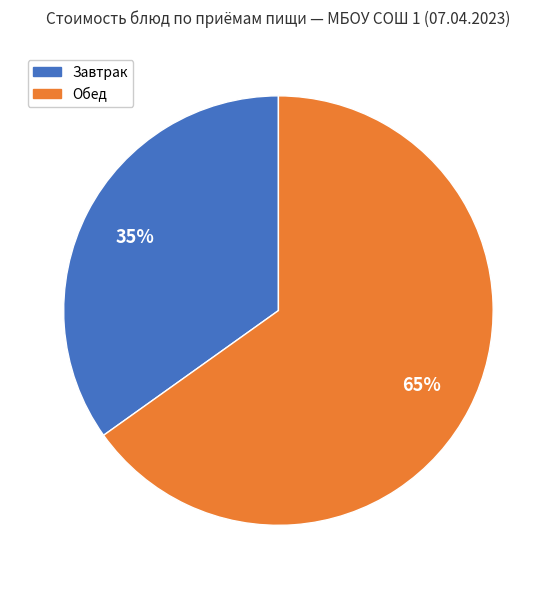

Does any single category account for the majority?

Yes